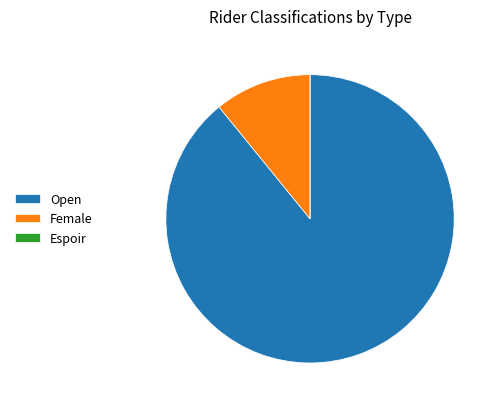

Approximately how many times larger is the value at Open compared to Female?

8.2